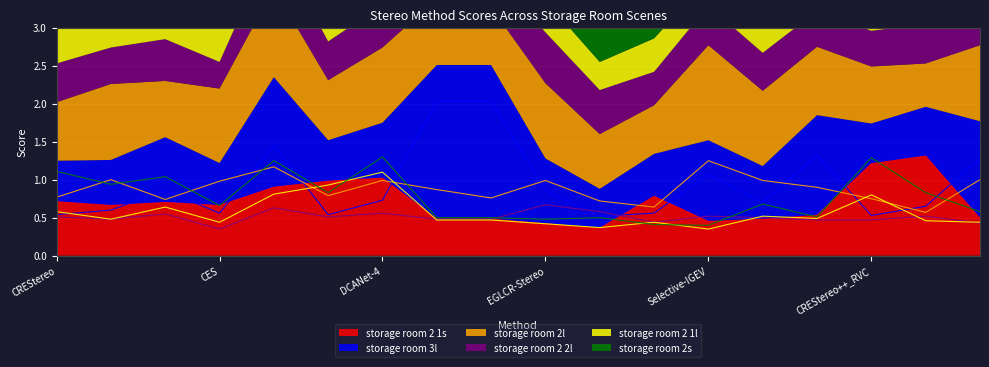

Which series has the largest total across all categories?

storage room 3l